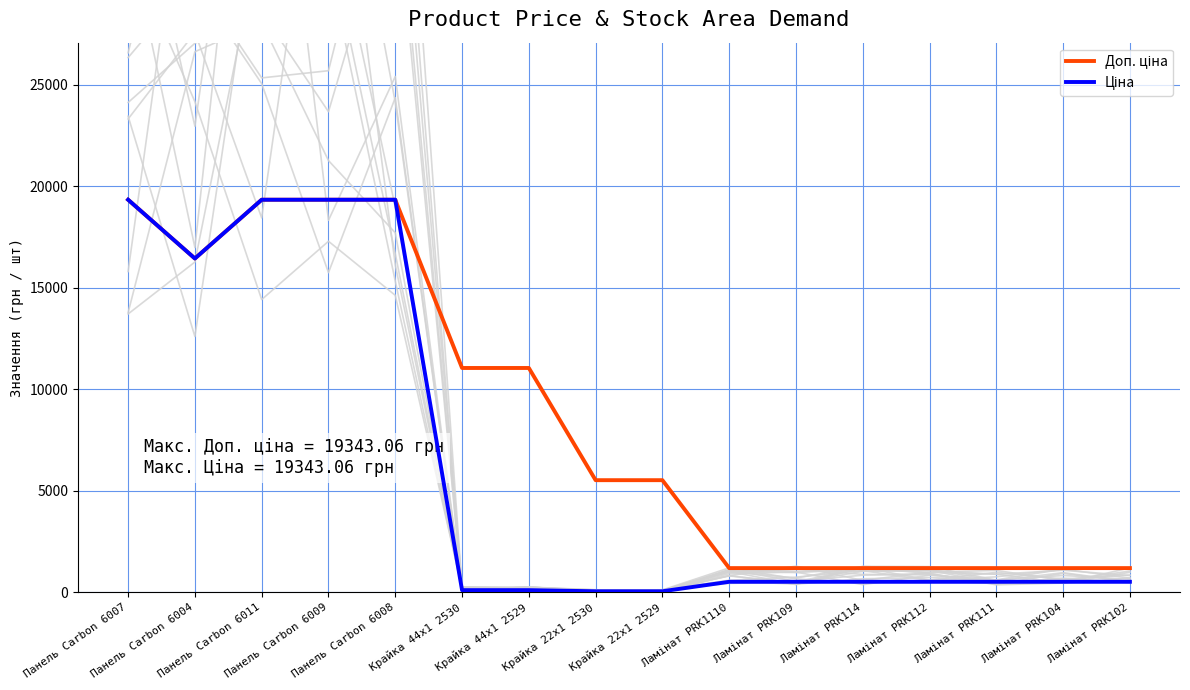

What are all the series names shown in the legend?

Доп. ціна, Ціна